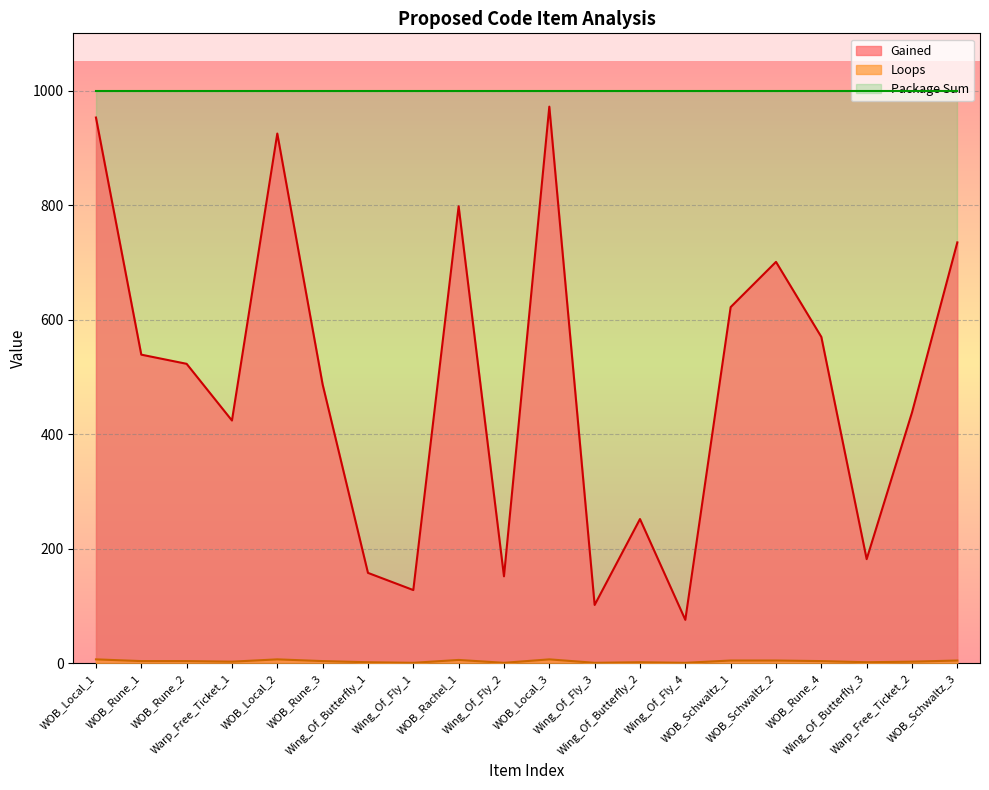

Which series has the largest total across all categories?

Package Sum